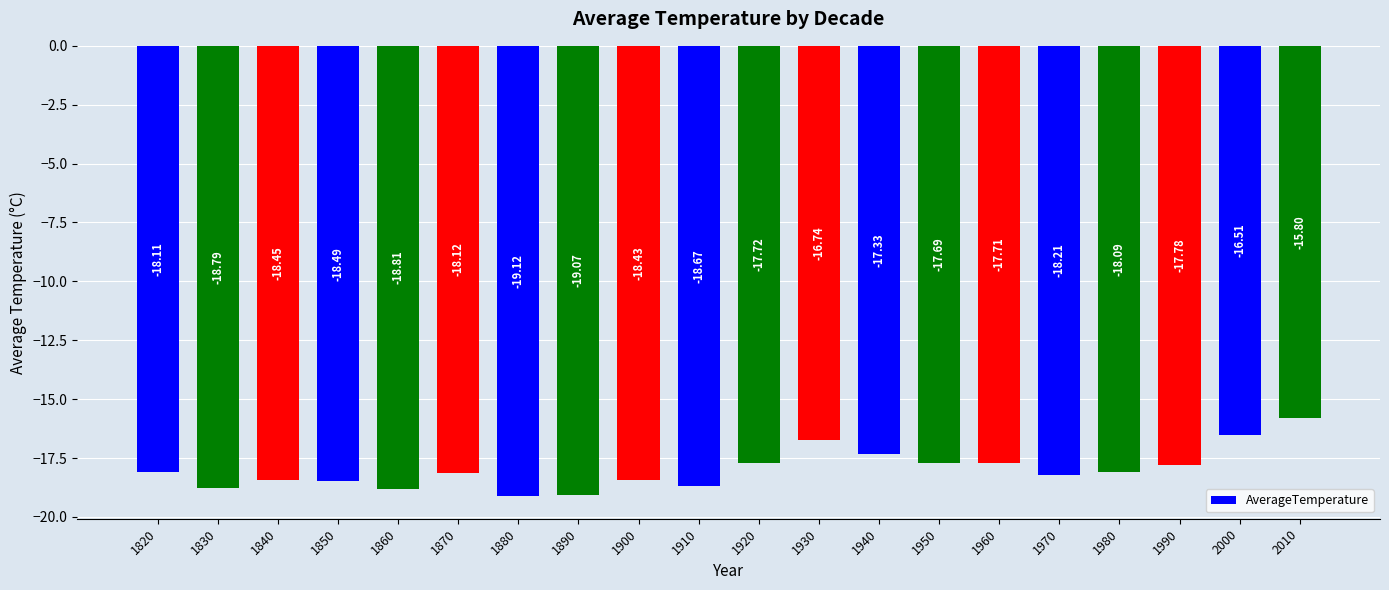

What is the difference between the second highest and minimum values?

2.6